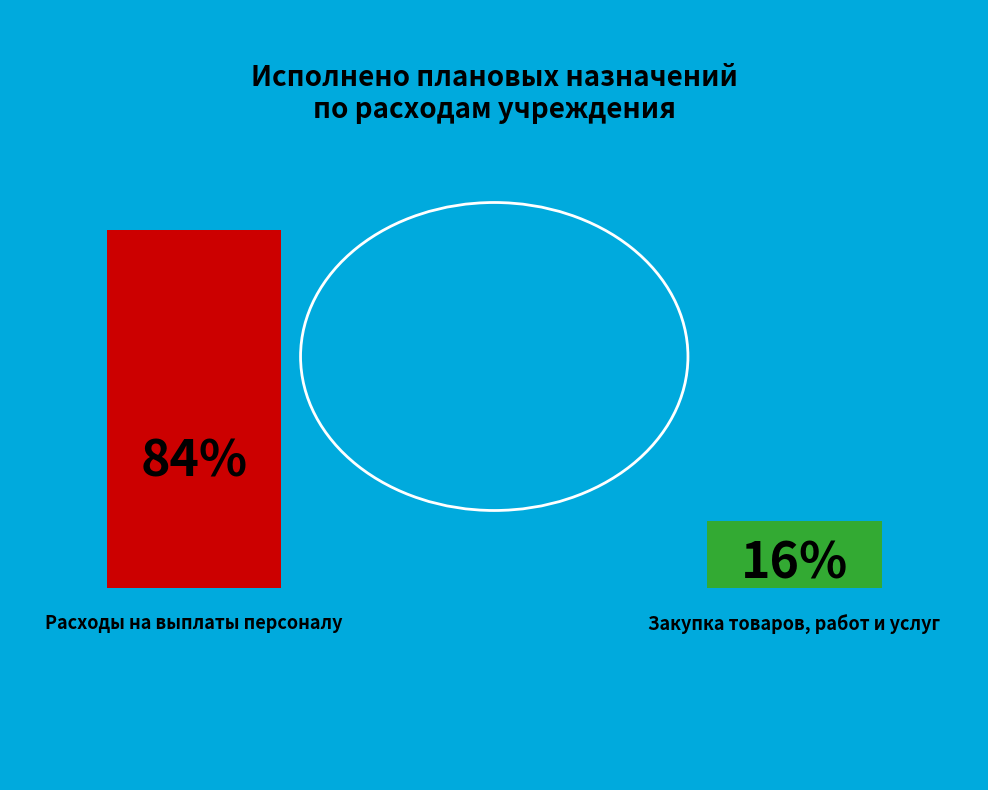

How many segments does this pie chart have?

2